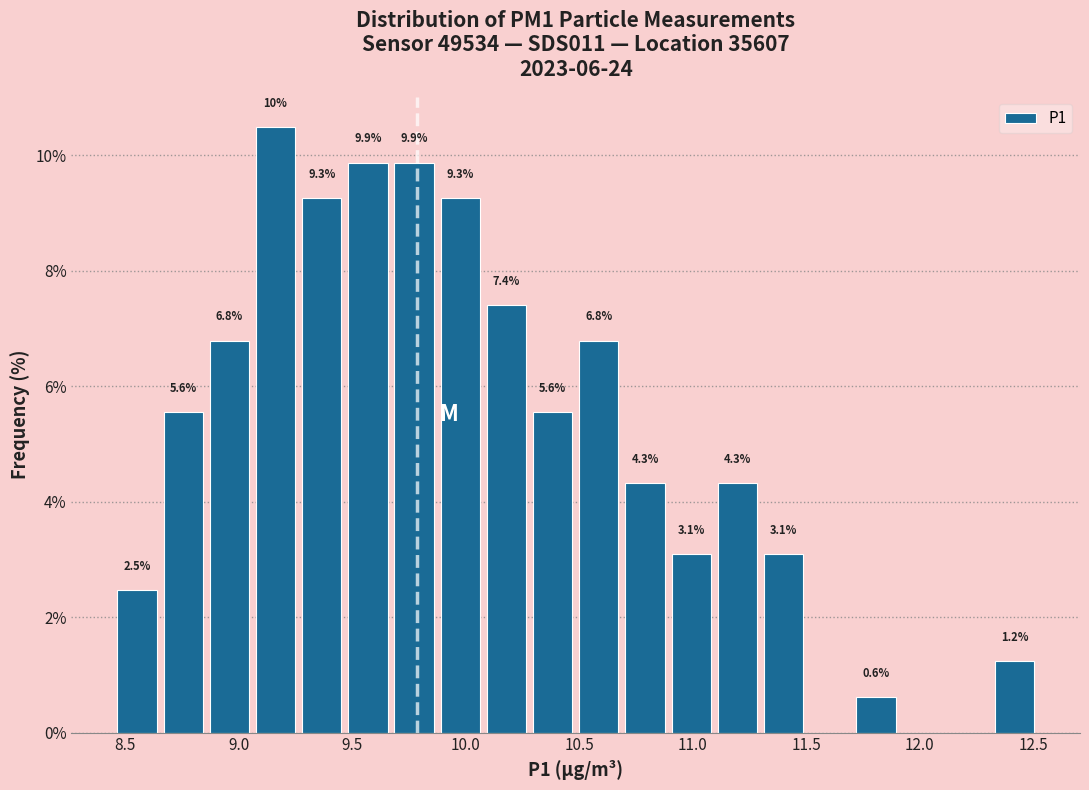

Which range on the x-axis has the tallest bar?

9.05 to 9.25